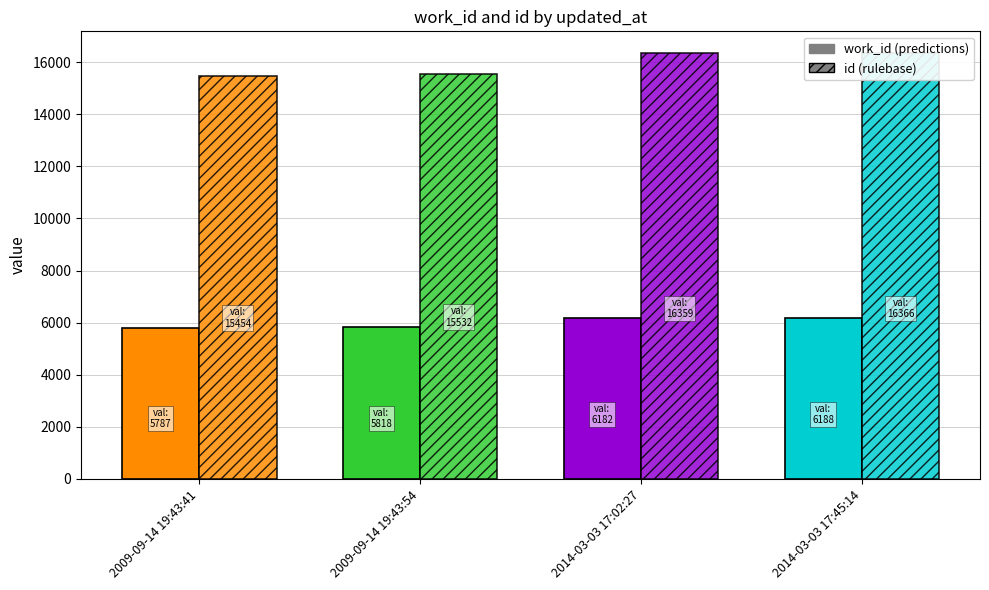

True or false: work_id has a value of 5787 at 2009-09-14 19:43:41.

True